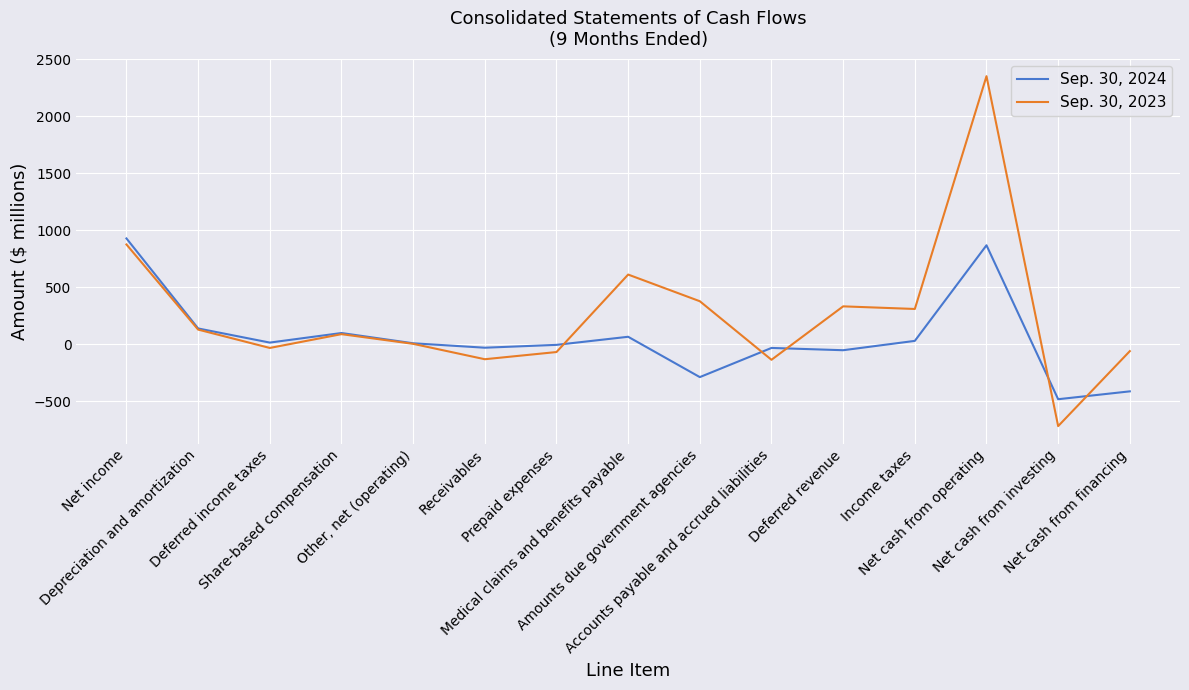

Does the chart display data point markers on the line(s)?

No